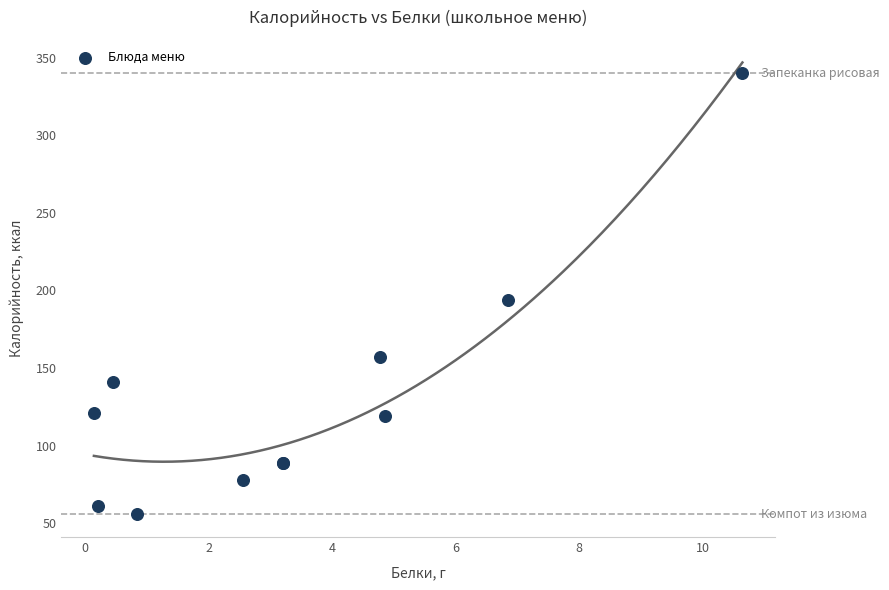

What Y value in the scatter plot is closest to 197?

193.8